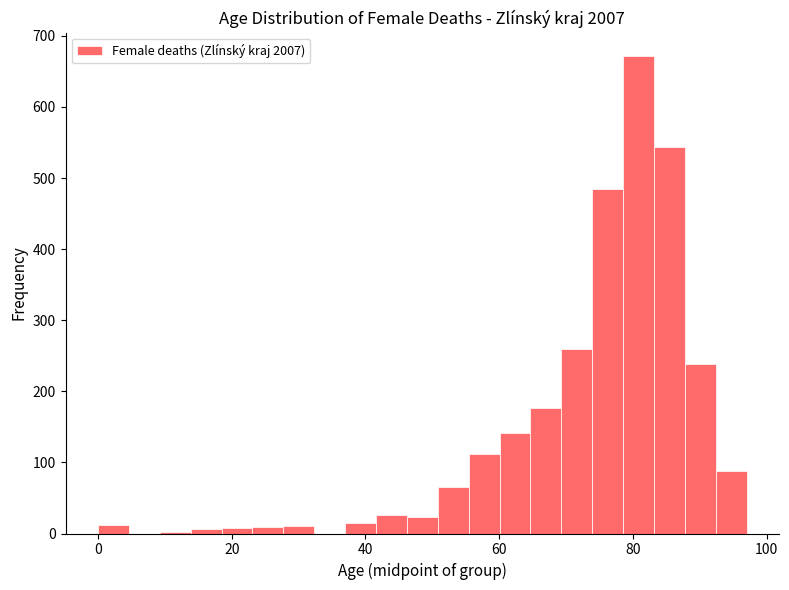

Read against the x-axis, roughly where is the centre of the tallest bar?

80